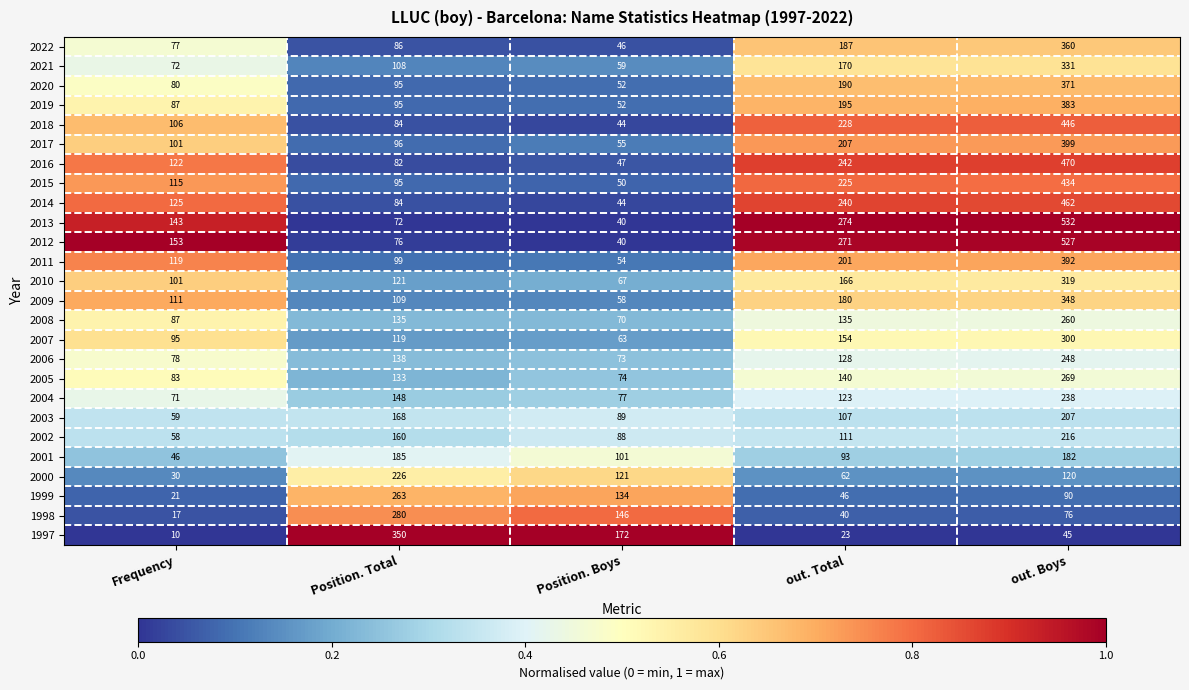

At how many categories does at least one series exceed 30?

5